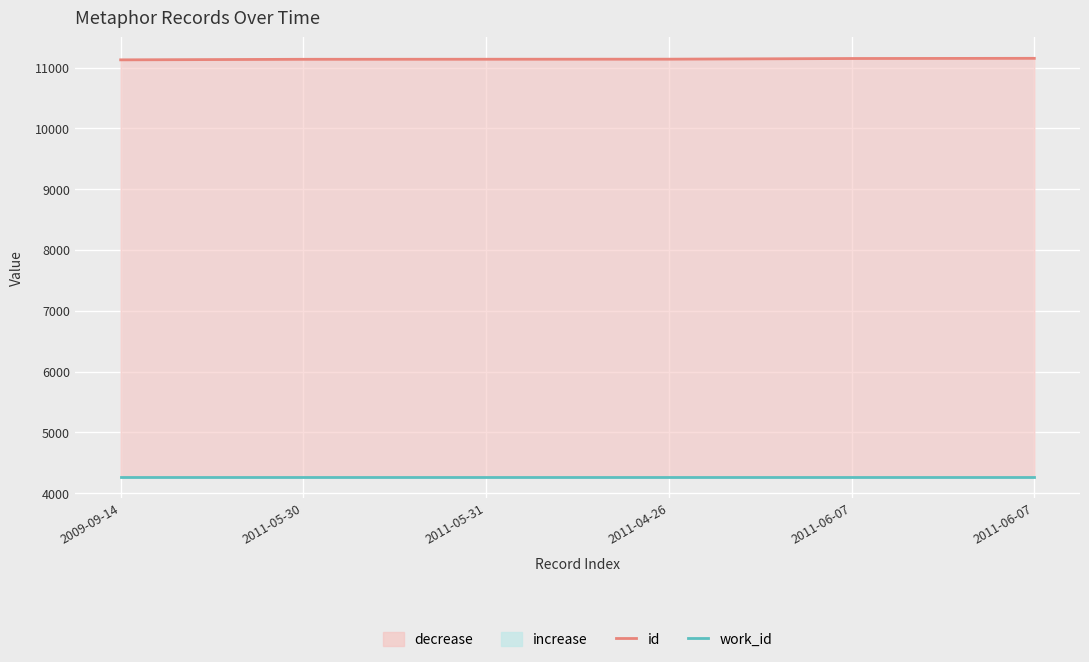

What is the value of the id point at the 4th from the left?

11138